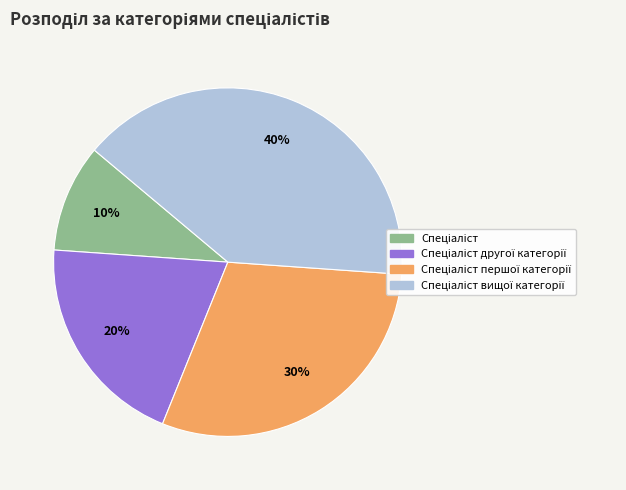

To the nearest percent, what is the difference between the largest and smallest slice percentages?

30%